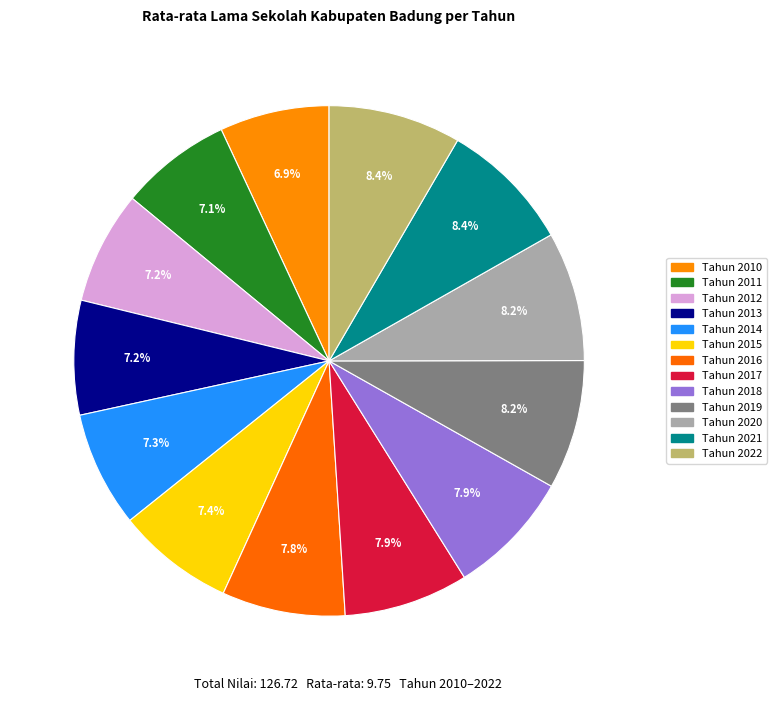

How many slices are in this pie chart?

13